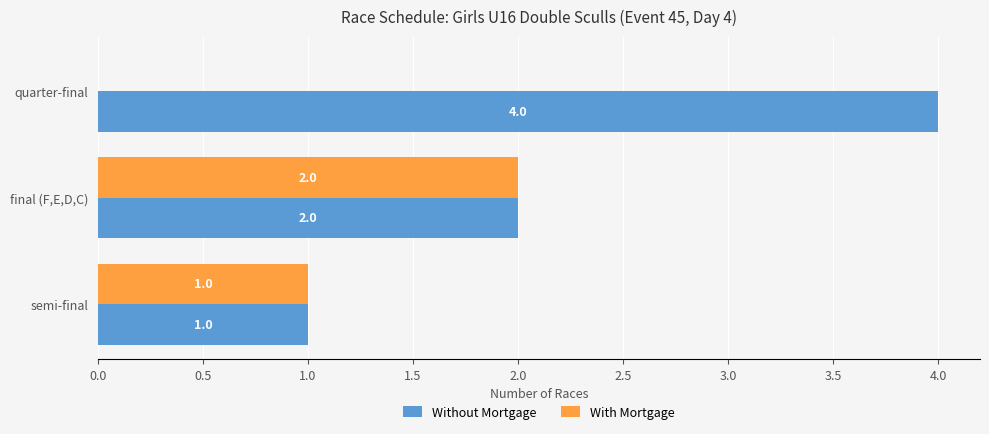

Which label corresponds to the largest value in the chart?

quarter-final